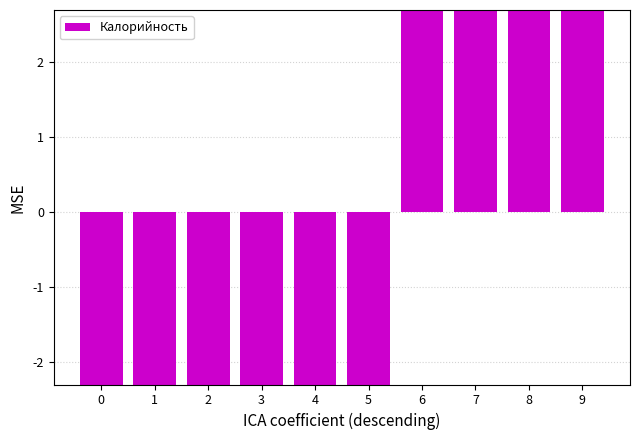

The value at 9 is 119.6. True or false?

True